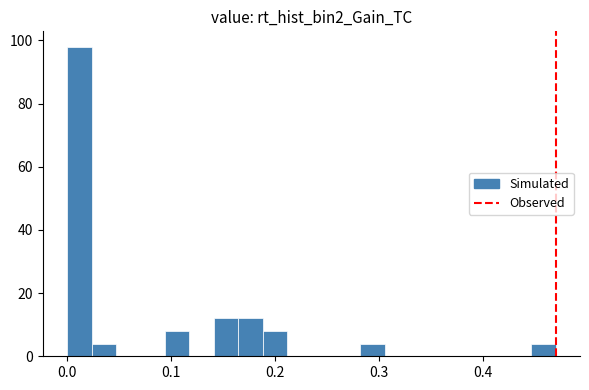

Read against the x-axis, roughly where is the centre of the tallest bar?

0.01